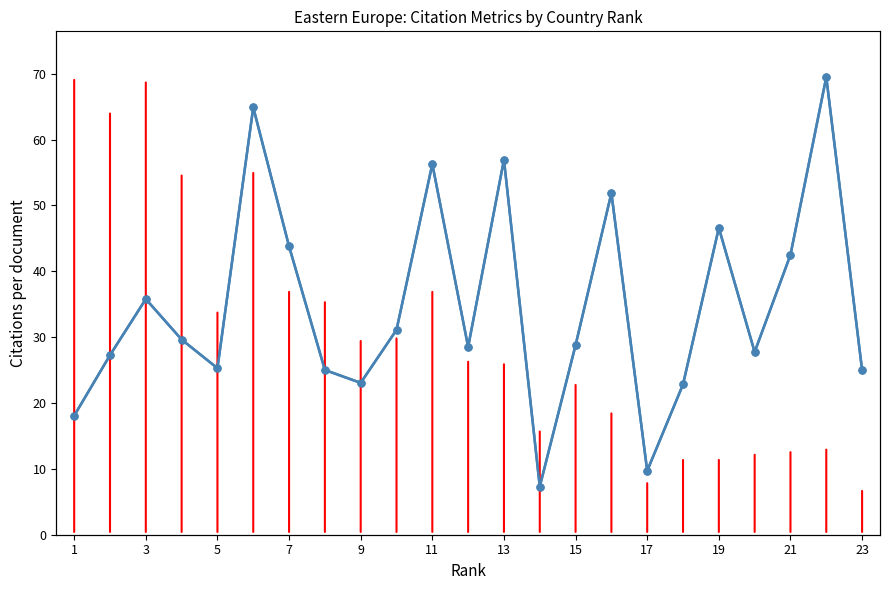

Between 5 and 19, which is larger?

5